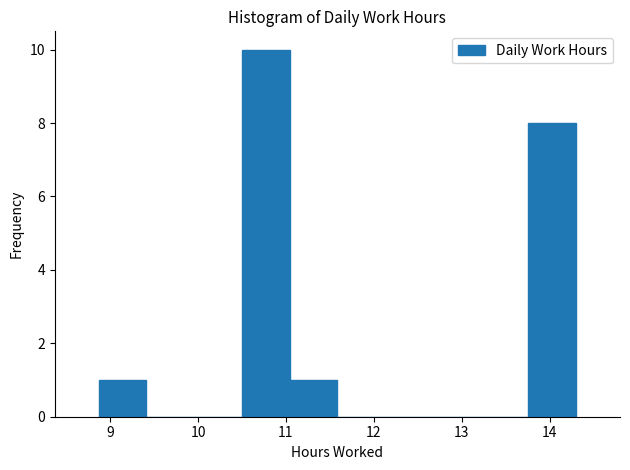

How tall is the bar that spans 11.0 to 11.6 on the x-axis? Neither the bar edges nor the heights are printed on the chart, so give them approximately, as read against the axes.

1